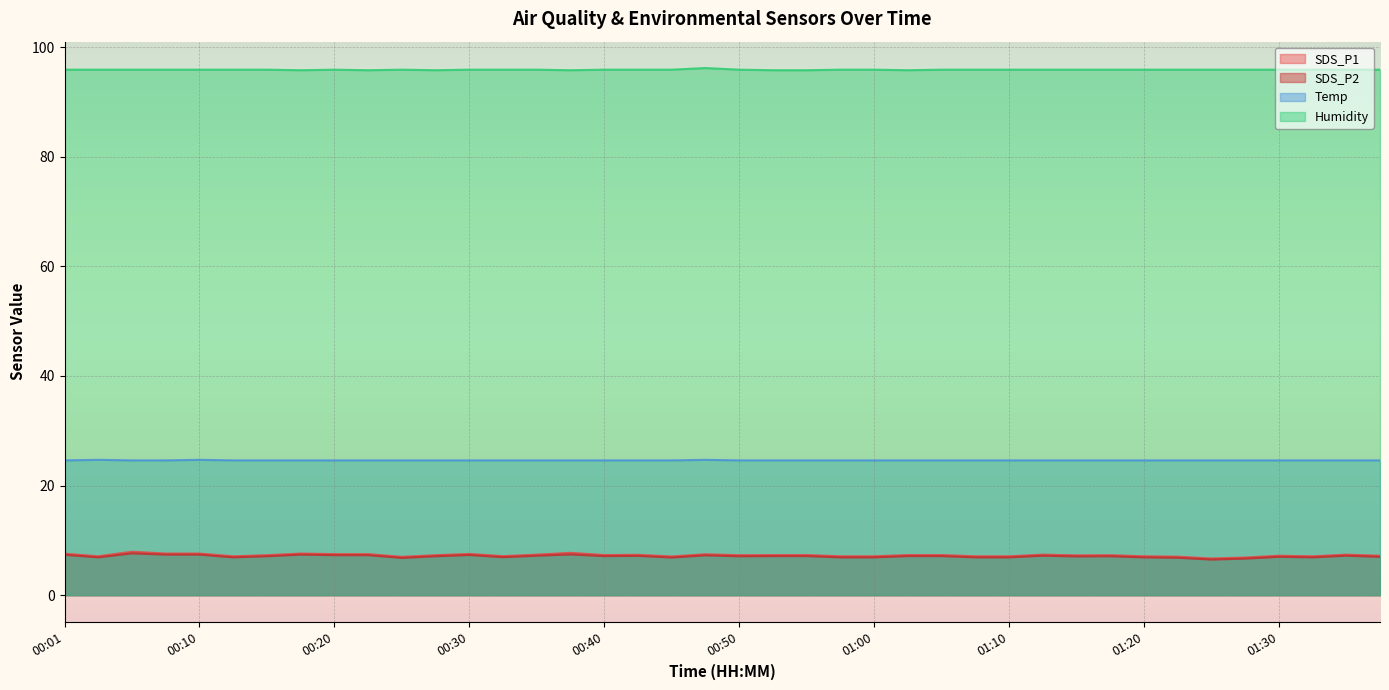

The value of SDS_P1 at 01:12 is 7.4. True or false?

True